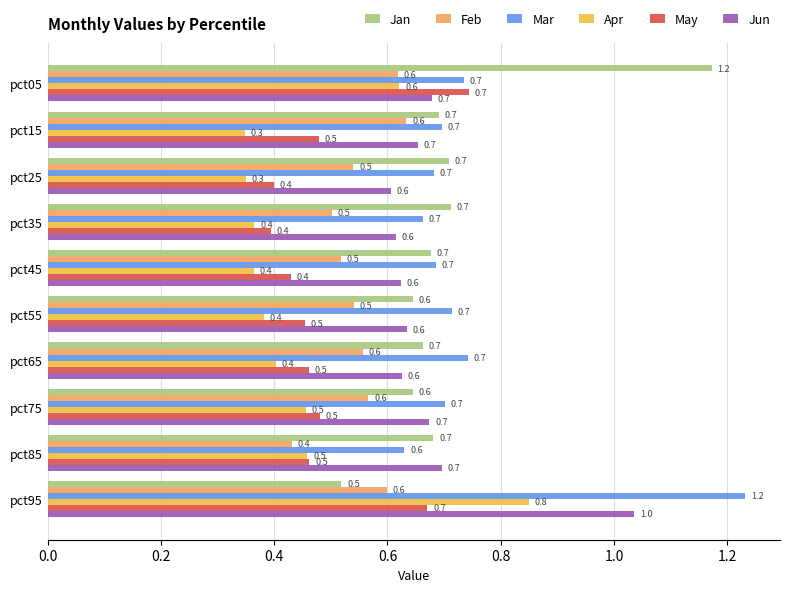

At how many categories does at least one series exceed 1?

2